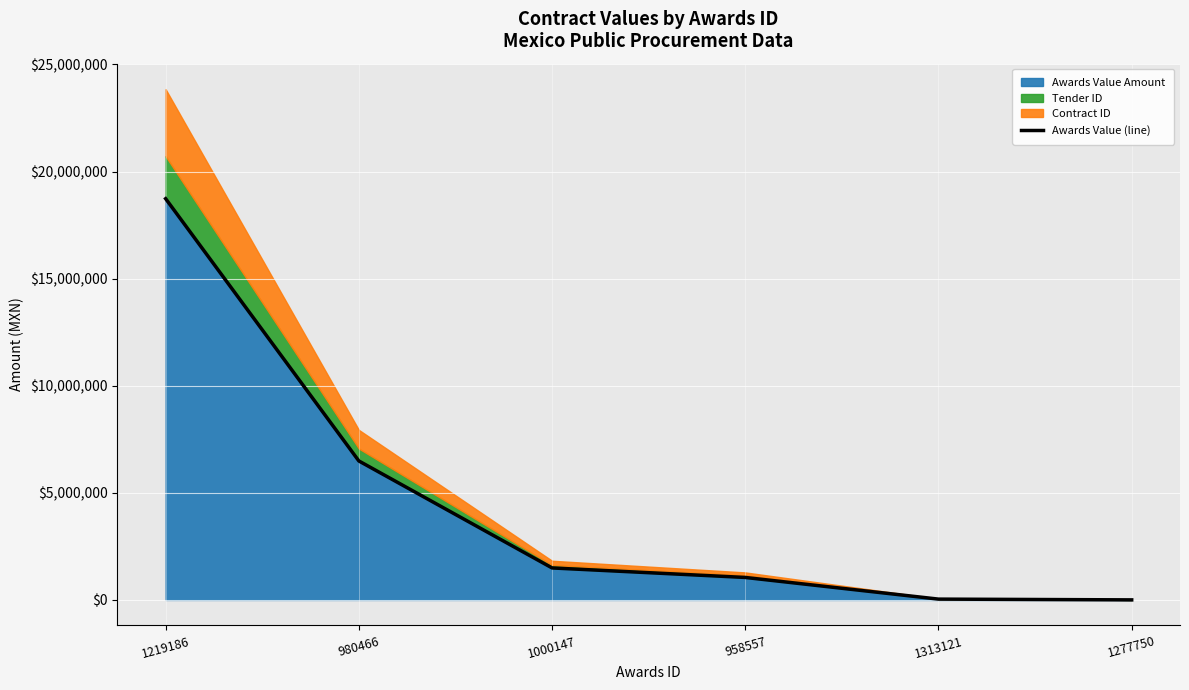

List the labels in order of value, largest first.

1219186, 980466, 1000147, 958557, 1313121, 1277750